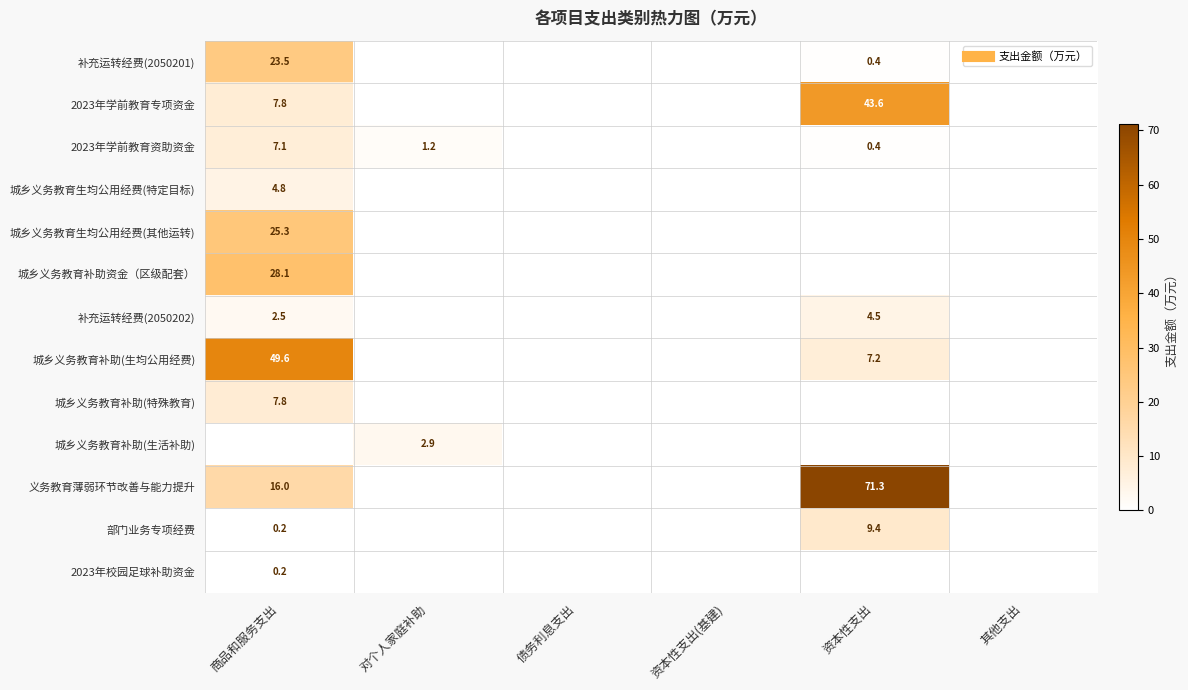

List the series in order of their peak value, lowest first.

2023年校园足球补助资金, 城乡义务教育补助(生活补助), 补充运转经费(2050202), 城乡义务教育生均公用经费(特定目标), 2023年学前教育资助资金, 城乡义务教育补助(特殊教育), 部门业务专项经费, 补充运转经费(2050201), 城乡义务教育生均公用经费(其他运转), 城乡义务教育补助资金（区级配套）, 2023年学前教育专项资金, 城乡义务教育补助(生均公用经费), 义务教育薄弱环节改善与能力提升